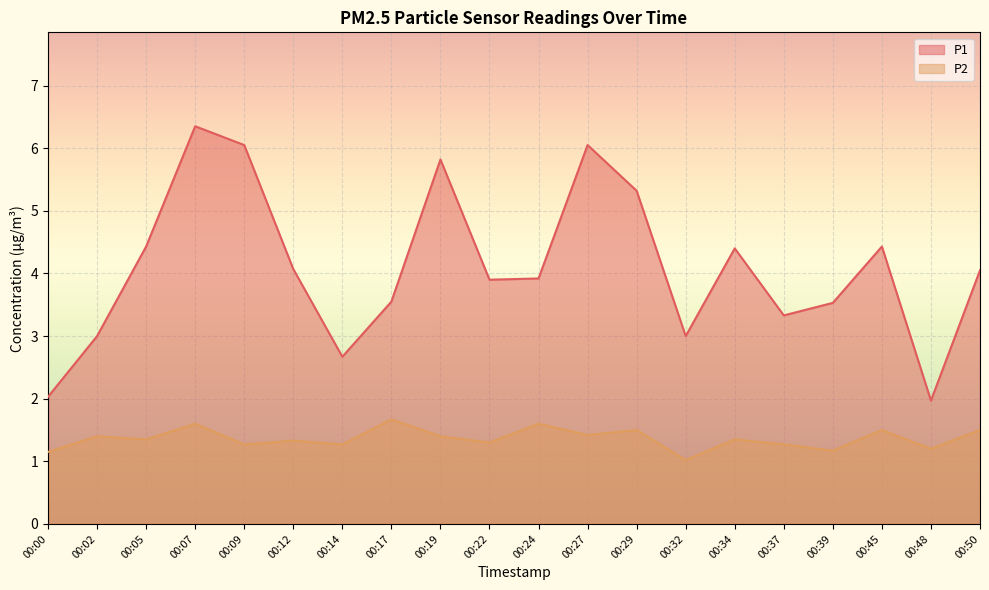

Reading right to left, transcribe all the data shown in this chart.

P1: 00:50=4.0	00:48=2.0	00:45=4.4	00:39=3.5	00:37=3.3	00:34=4.4	00:32=3.0	00:29=5.3	00:27=6.0	00:24=3.9	00:22=3.9	00:19=5.8	00:17=3.5	00:14=2.7	00:12=4.1	00:09=6.0	00:07=6.3	00:05=4.4	00:02=3.0	00:00=2.0
P2: 00:50=1.5	00:48=1.2	00:45=1.5	00:39=1.2	00:37=1.3	00:34=1.4	00:32=1.0	00:29=1.5	00:27=1.4	00:24=1.6	00:22=1.3	00:19=1.4	00:17=1.7	00:14=1.3	00:12=1.3	00:09=1.3	00:07=1.6	00:05=1.4	00:02=1.4	00:00=1.1